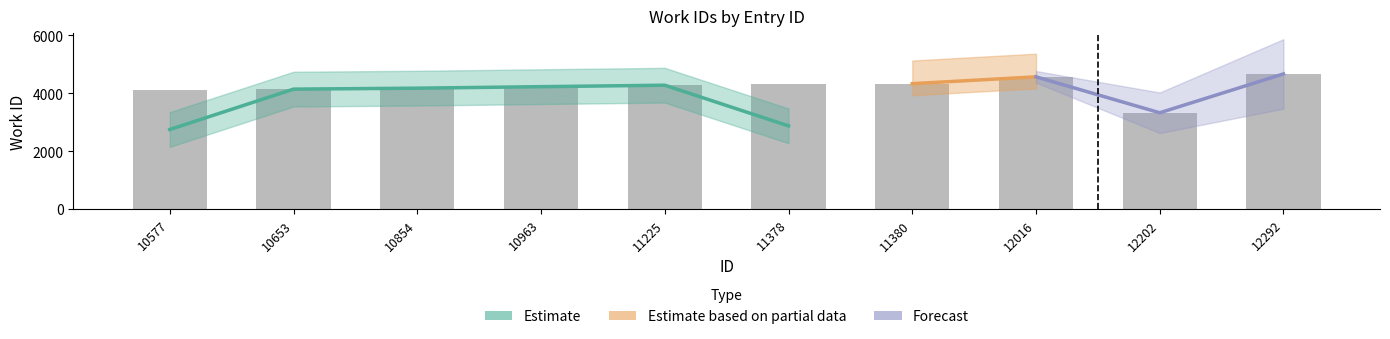

The value at 12292 is 7774. True or false?

False